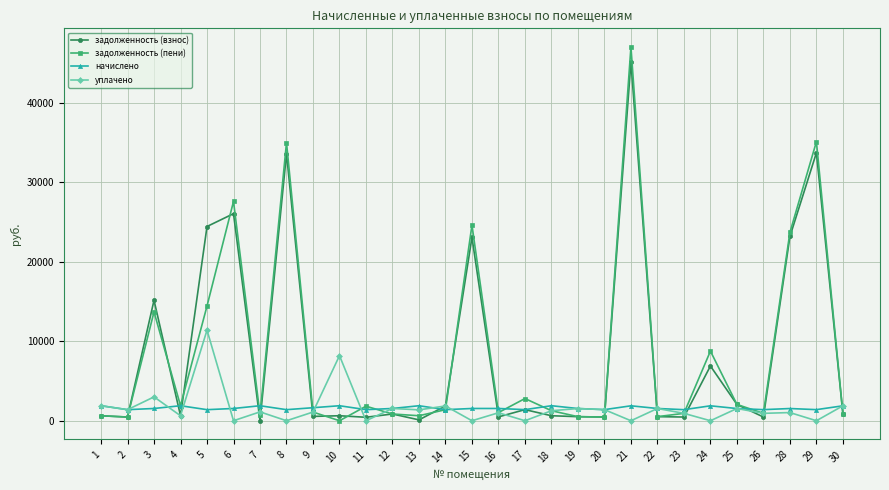

The value of начислено at 12 is 1542.5. True or false?

True